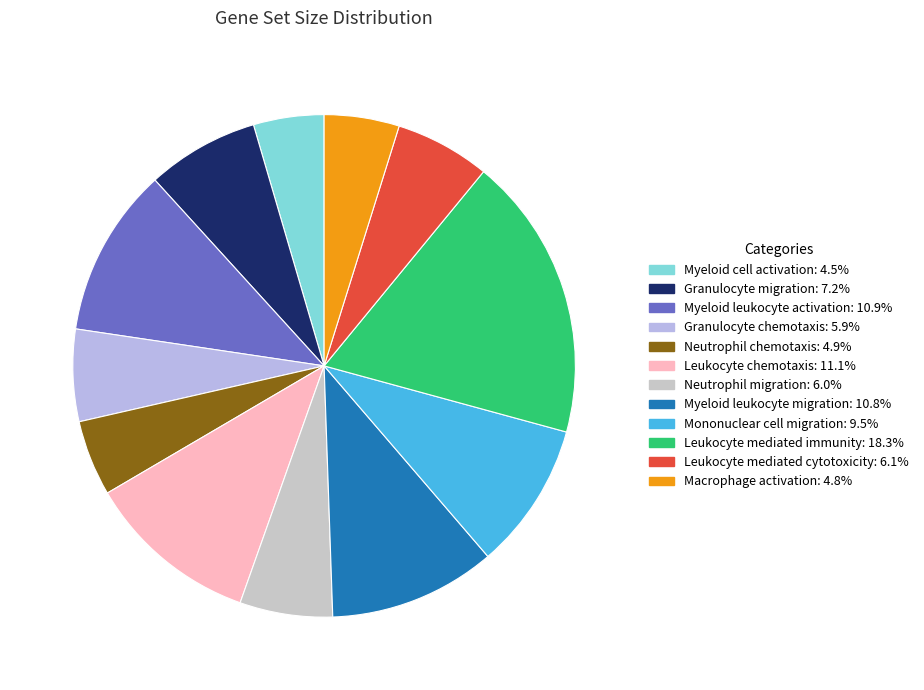

What is the ratio of the value at Leukocyte chemotaxis to the value at Granulocyte migration?

1.5